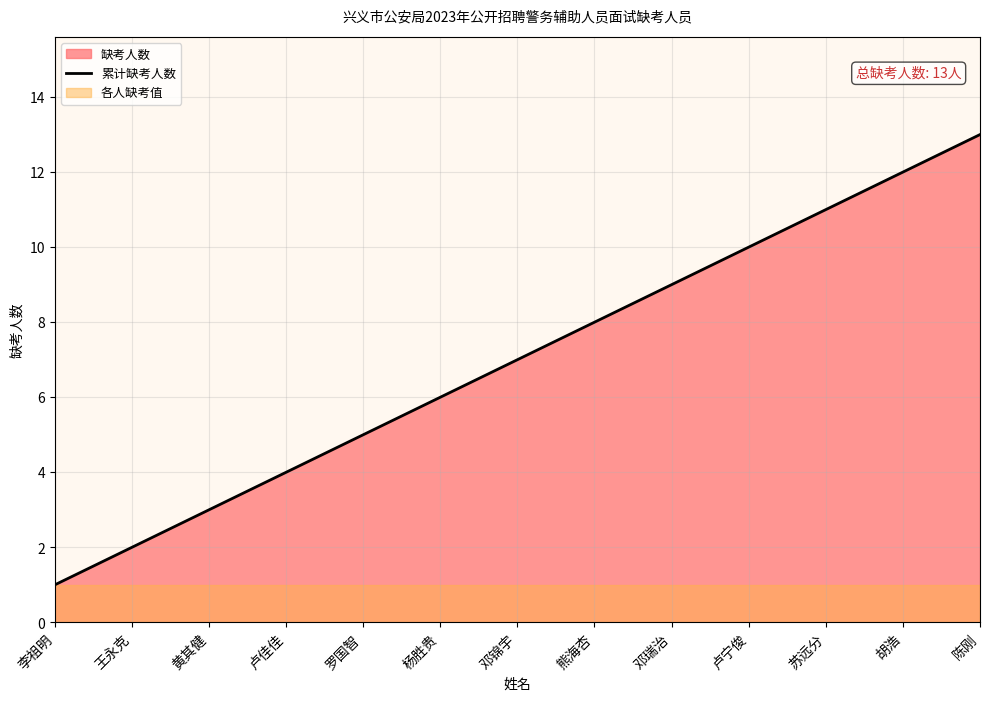

How many lines are shown in the chart?

1